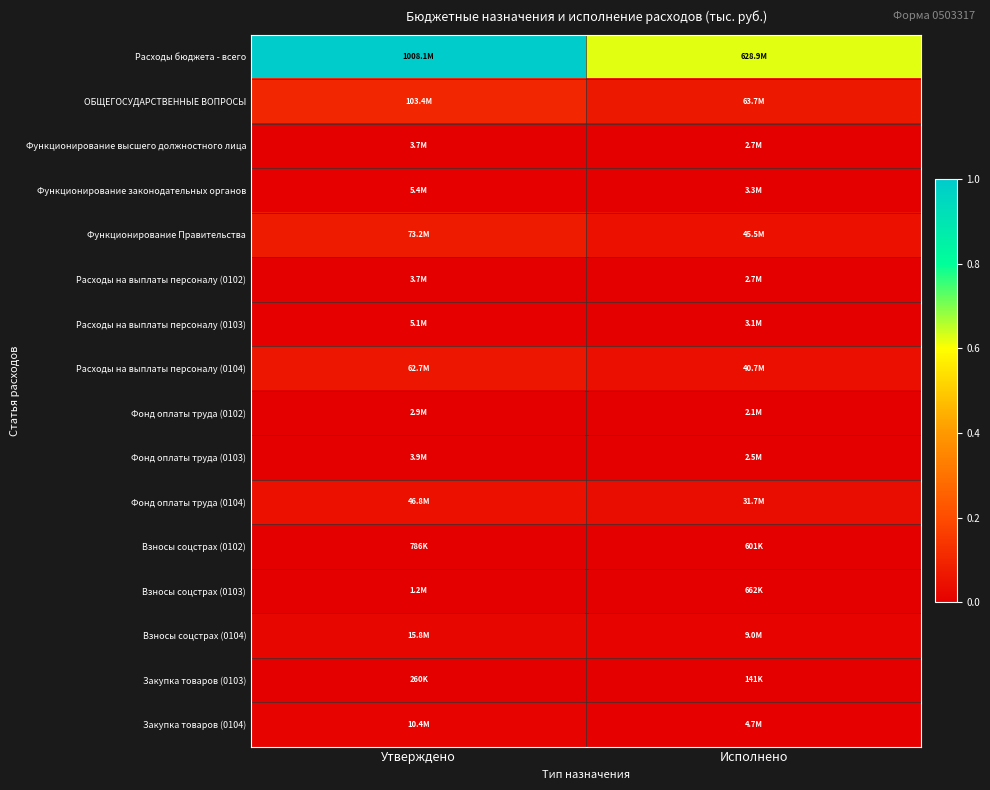

At which category is the sum across all series the highest?

Утверждено